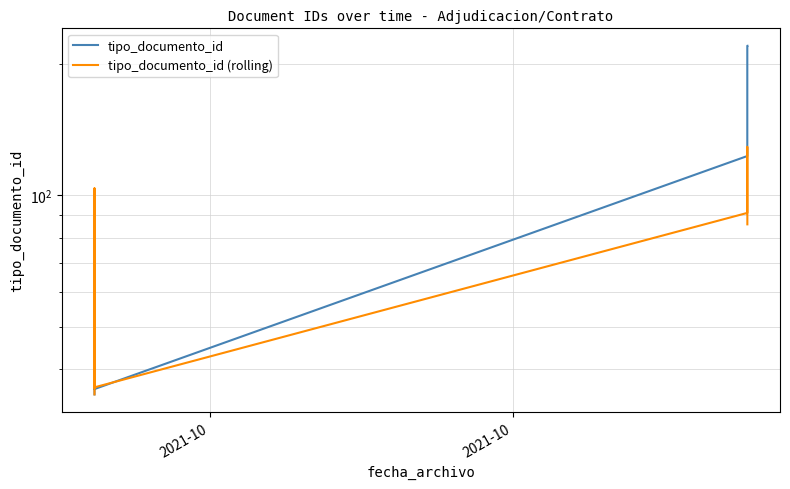

Does the chart display data point markers on the line(s)?

No